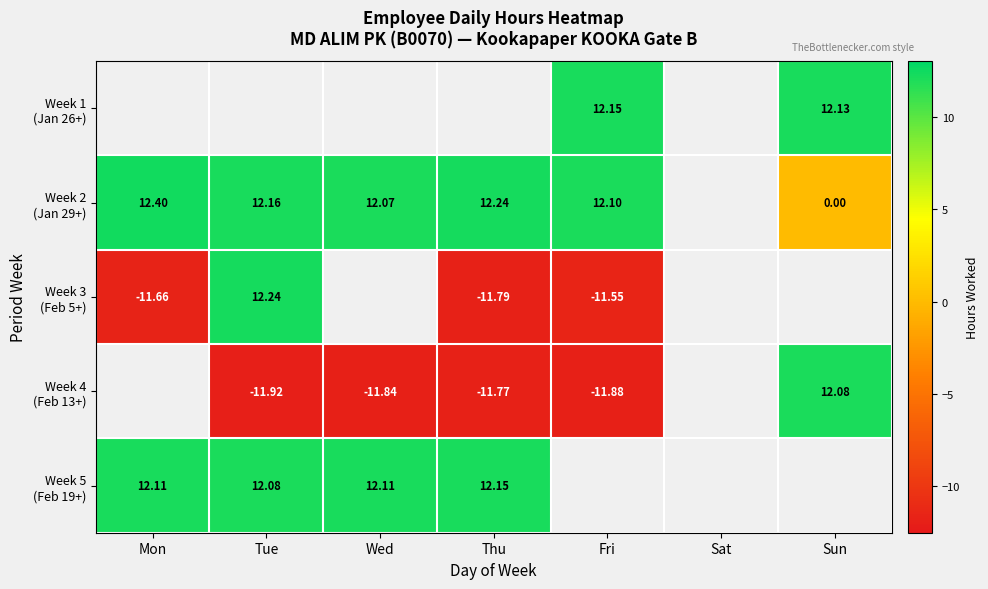

How many categories are shown in the chart?

7